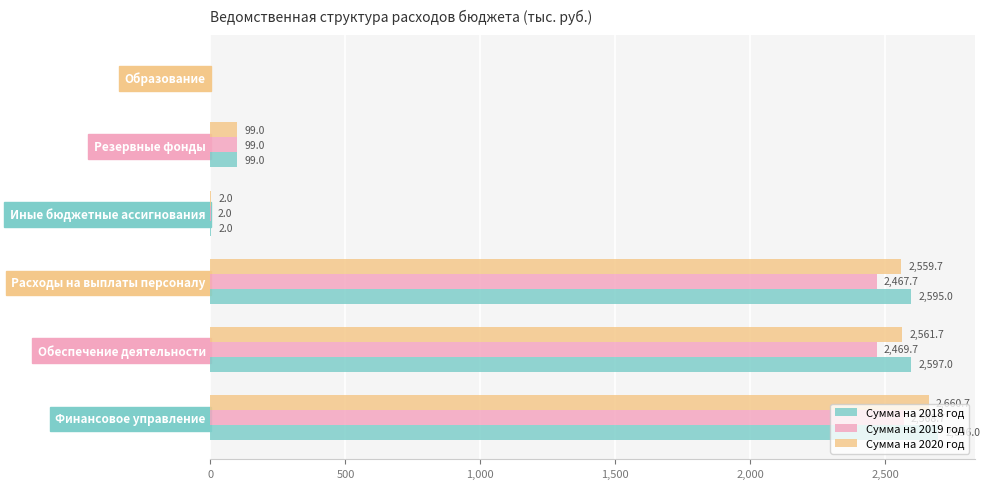

What is the sum of the Сумма на 2020 год values at Расходы на выплаты персоналу and Иные бюджетные ассигнования?

2561.7